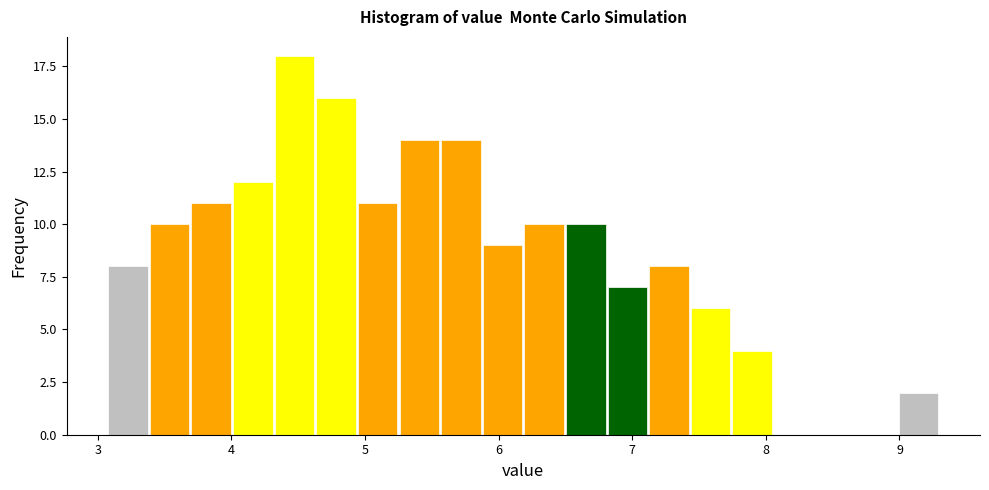

Around what value on the x-axis is the tallest bar? Give the approximate position of its centre, as read against the axis.

4.5